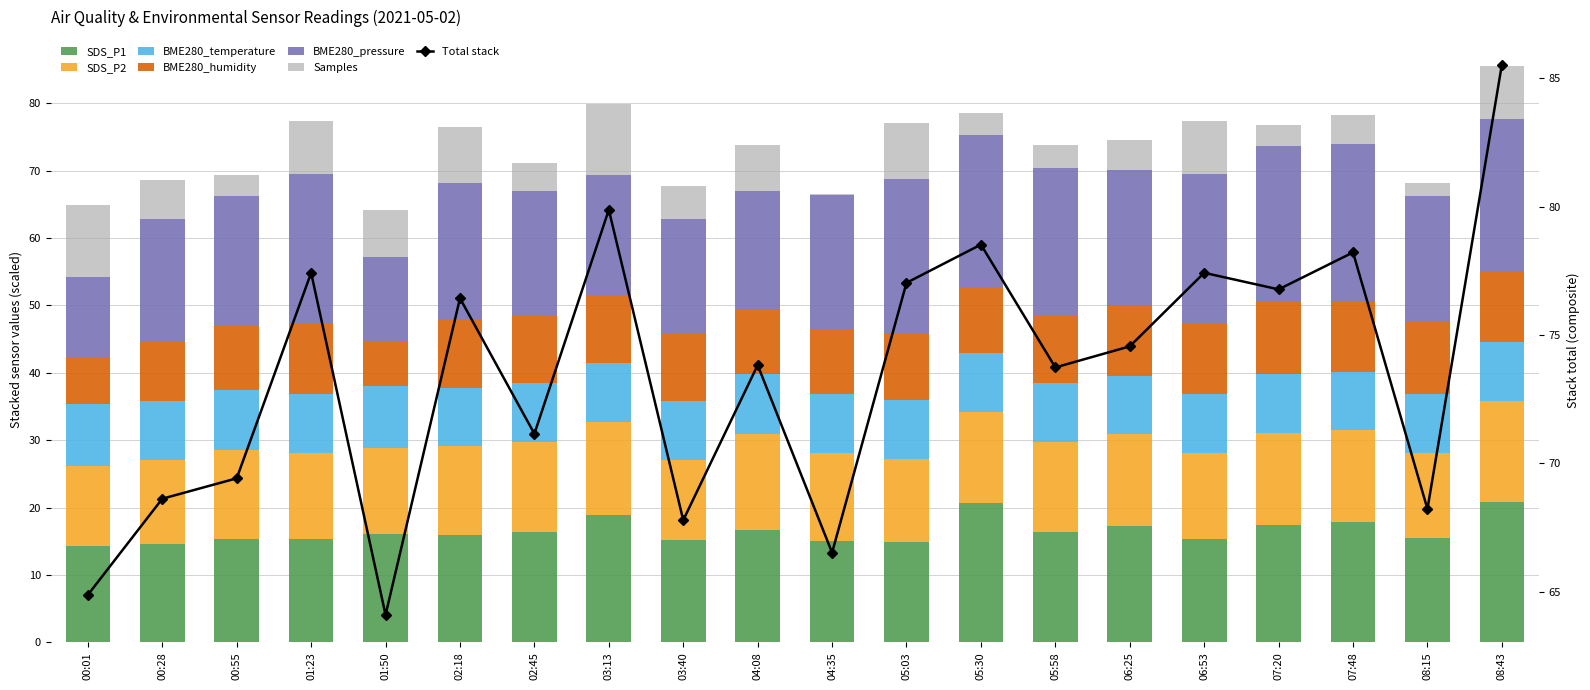

At which label does SDS_P1 first exceed 16?

01:50